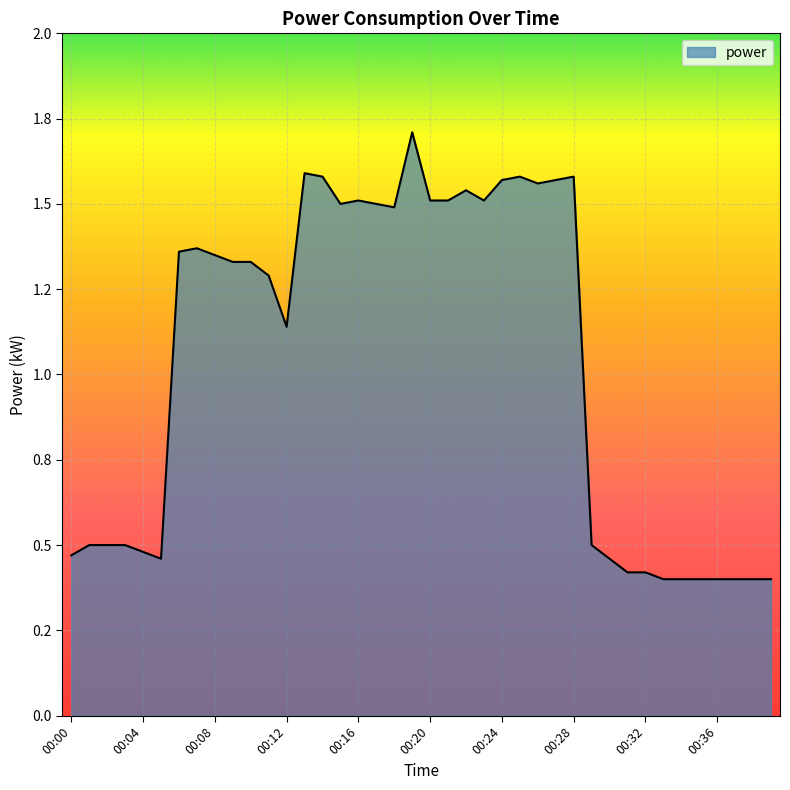

Does the chart display data point markers on the line(s)?

No